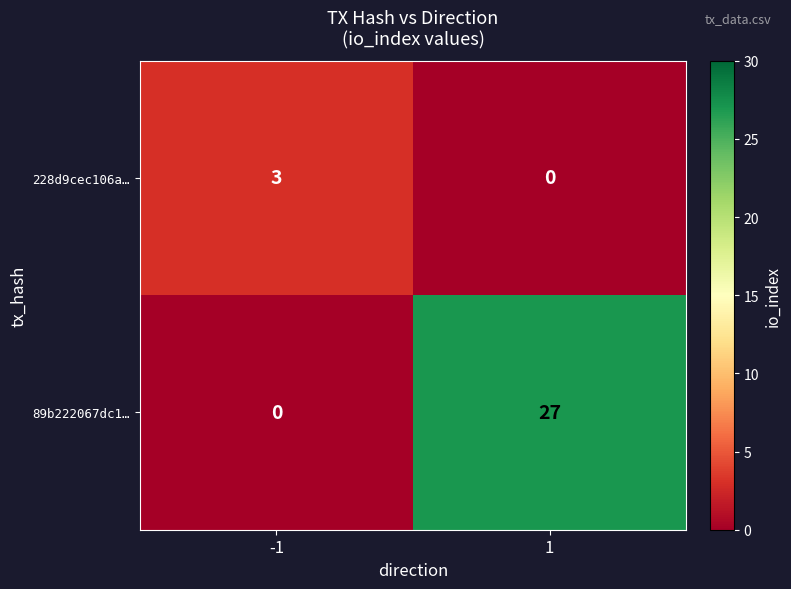

True or false: 89b222067dc1… has a value of -18 at -1.

False